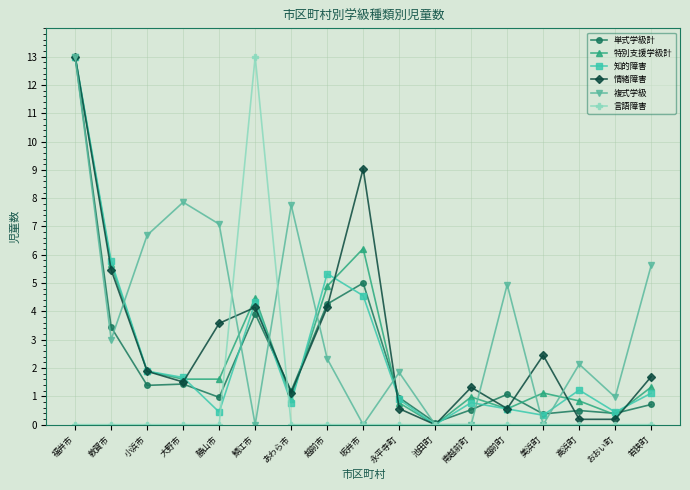

At which category is the sum across all series the highest?

福井市